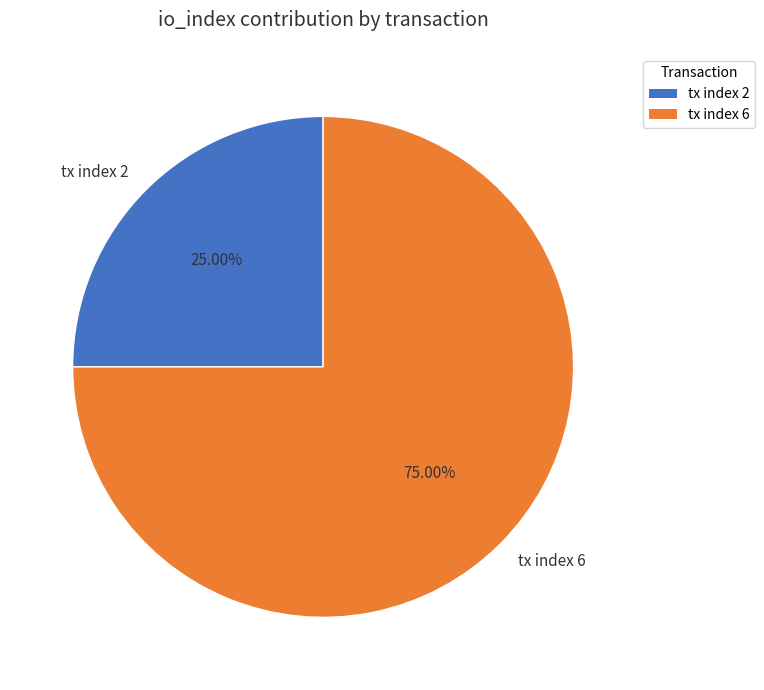

Is the sum of tx index 2 and tx index 6 greater than half?

Yes